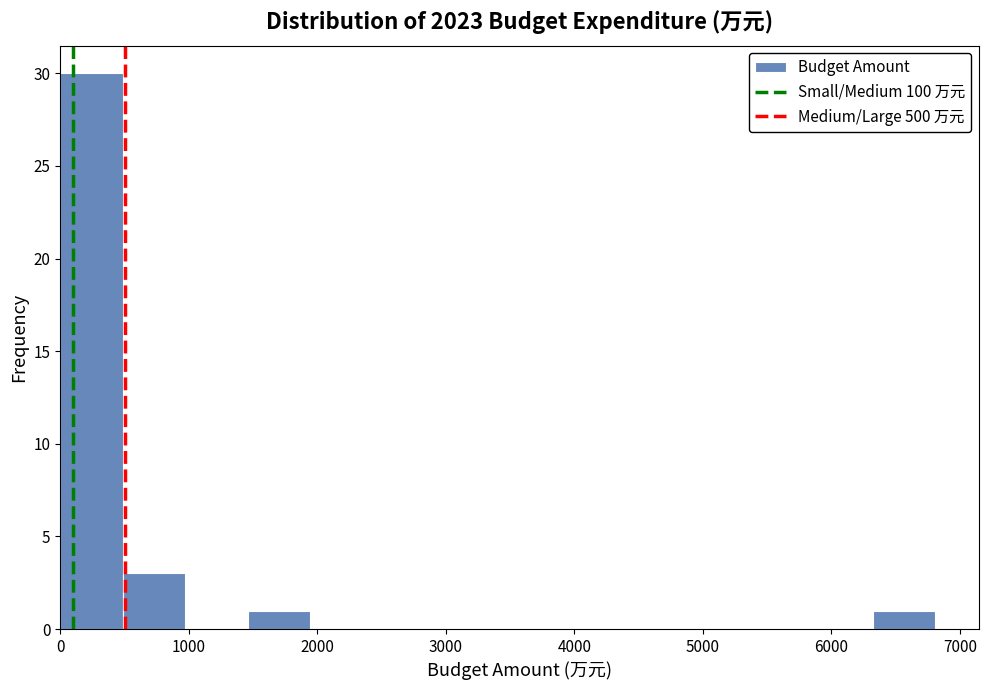

Reading left to right, list every bar in this chart as the range it spans on the x-axis followed by its height. Neither the bar edges nor the heights are printed on the chart, so give them approximately, as read against the axes.

0 to 500: 30
500 to 1000: 3
1000 to 1500: 0
1500 to 1900: 1
1900 to 2400: 0
2400 to 2900: 0
2900 to 3400: 0
3400 to 3900: 0
3900 to 4400: 0
4400 to 4900: 0
4900 to 5300: 0
5300 to 5800: 0
5800 to 6300: 0
6300 to 6800: 1